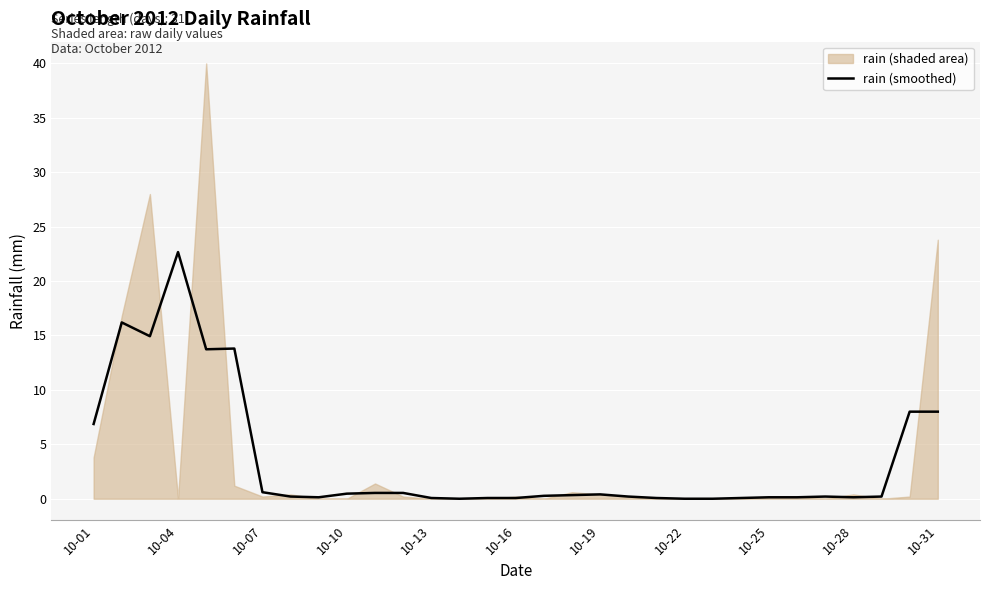

The rain (smoothed) series shows 0.1 at 10-25. True or false?

True